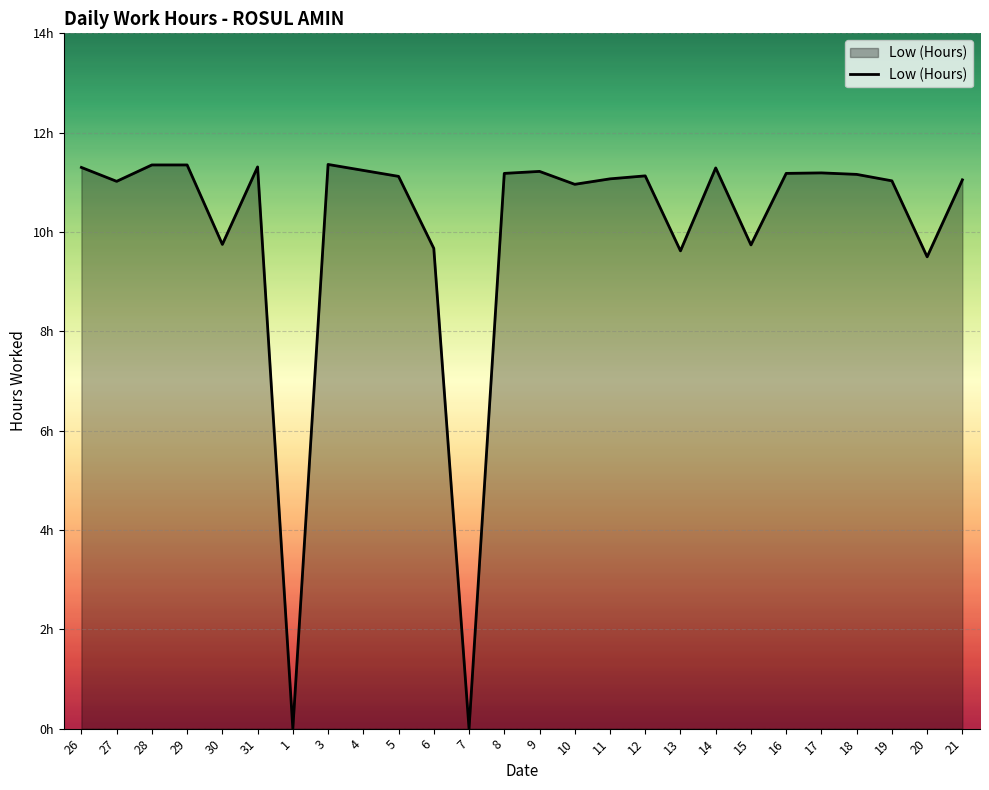

Reading left to right, list all the values displayed in this chart.

26=11.3	27=11.0	28=11.3	29=11.3	30=9.8	31=11.3	1=0.0	3=11.4	4=11.2	5=11.1	6=9.7	7=0.0	8=11.2	9=11.2	10=11.0	11=11.1	12=11.1	13=9.6	14=11.3	15=9.7	16=11.2	17=11.2	18=11.2	19=11.0	20=9.5	21=11.1